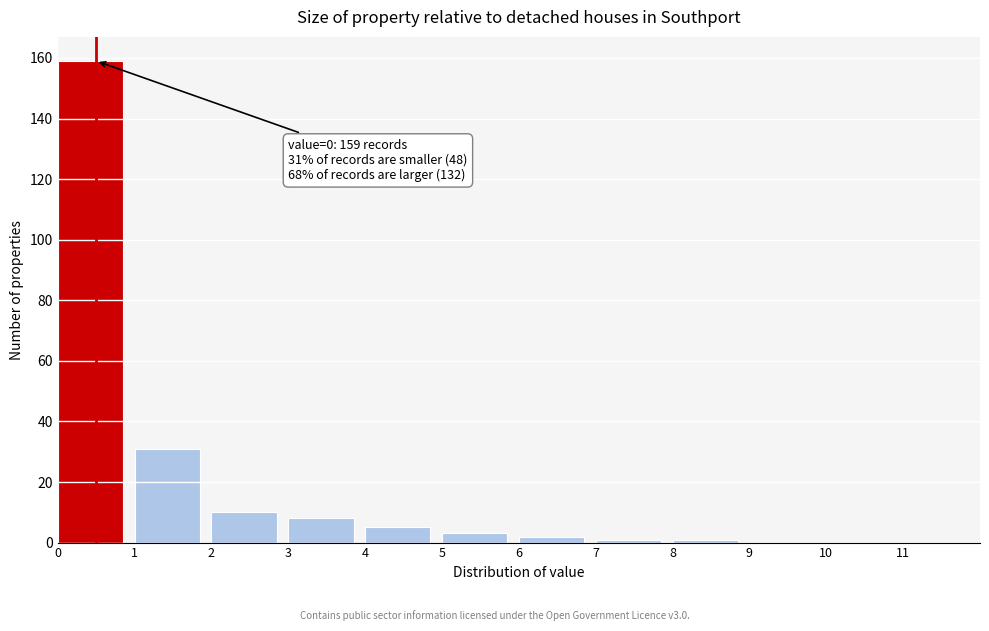

Over which range of the x-axis is the bar tallest?

0 to 1